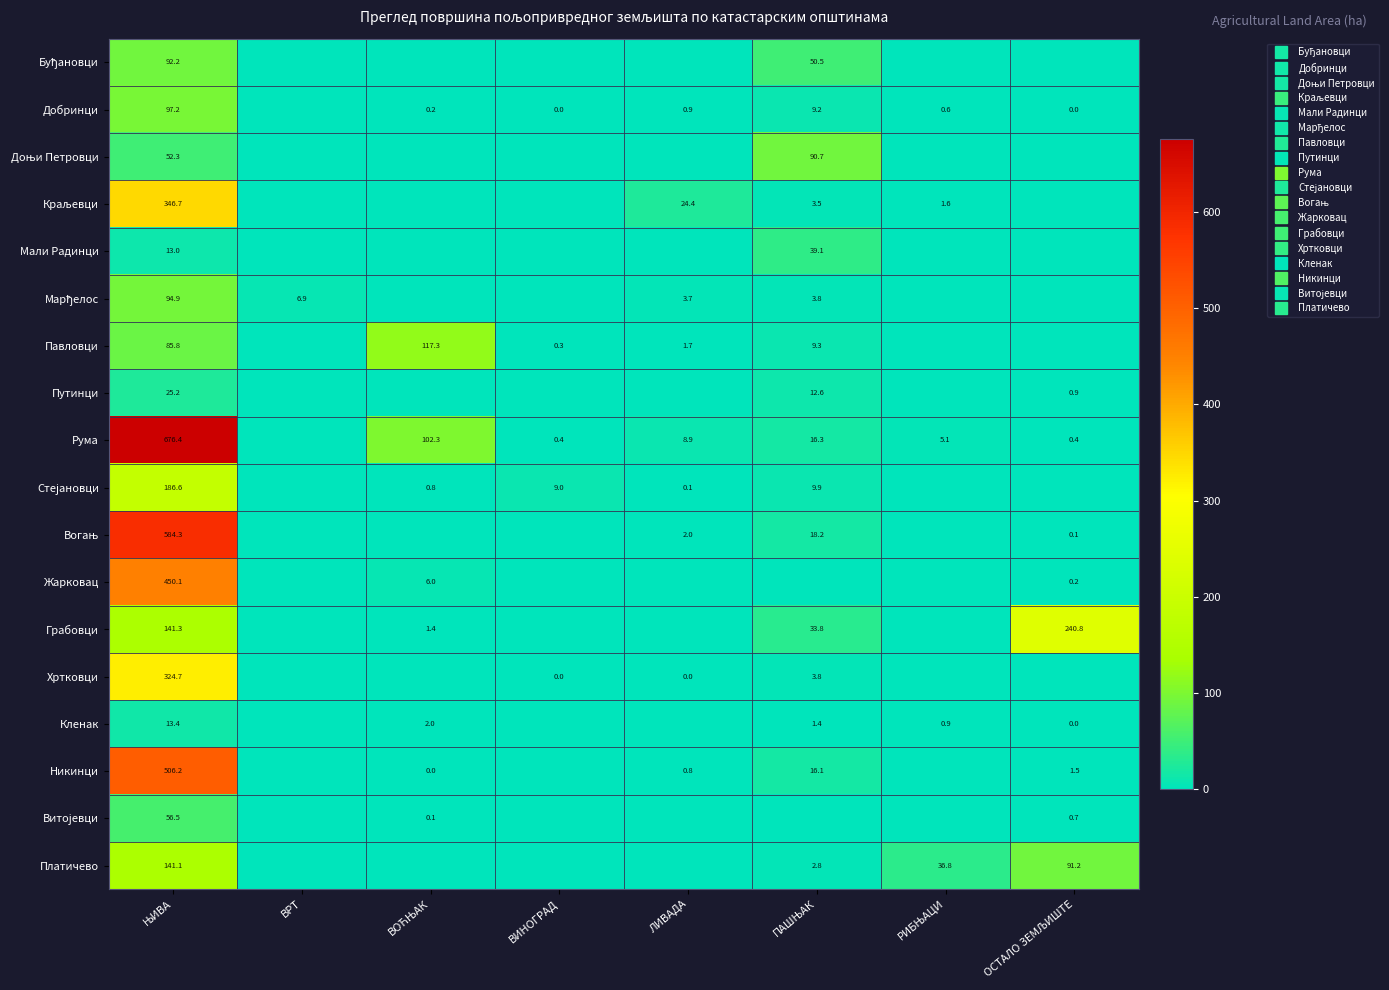

At which label is Марђелос closest to 47?

ВРТ